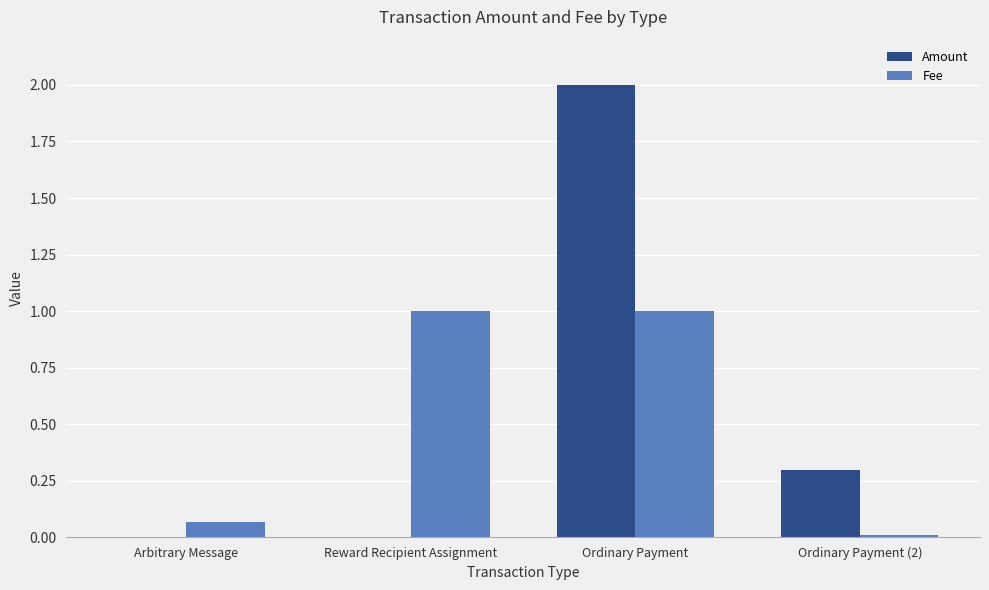

Between Arbitrary Message and Ordinary Payment (2), which series saw the biggest shift?

Amount